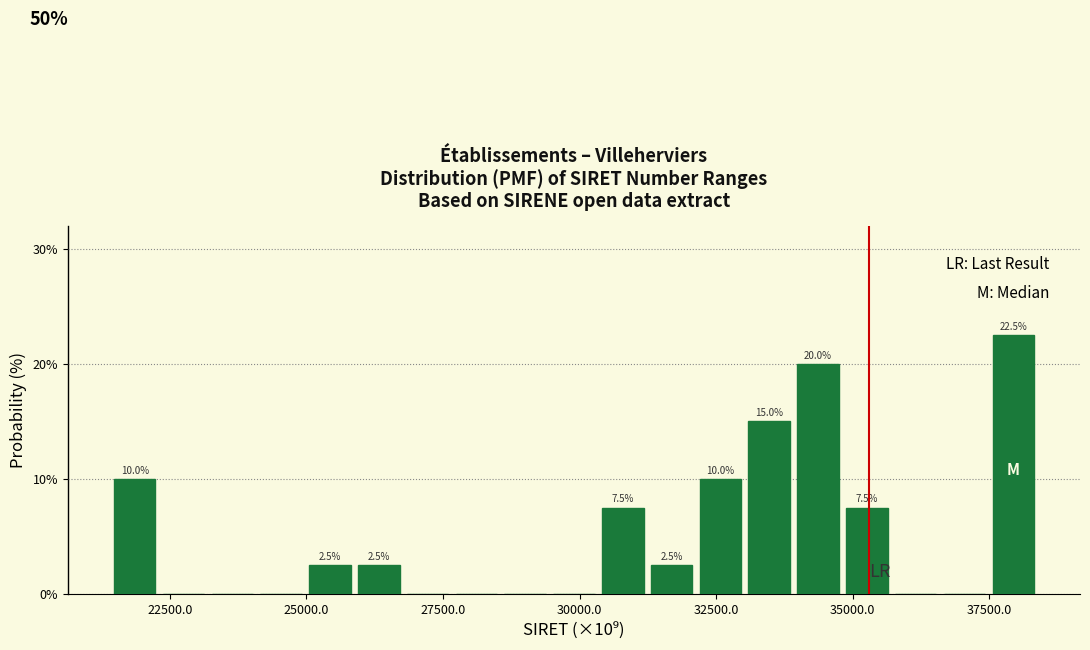

Read against the x-axis, roughly where is the centre of the tallest bar?

38000